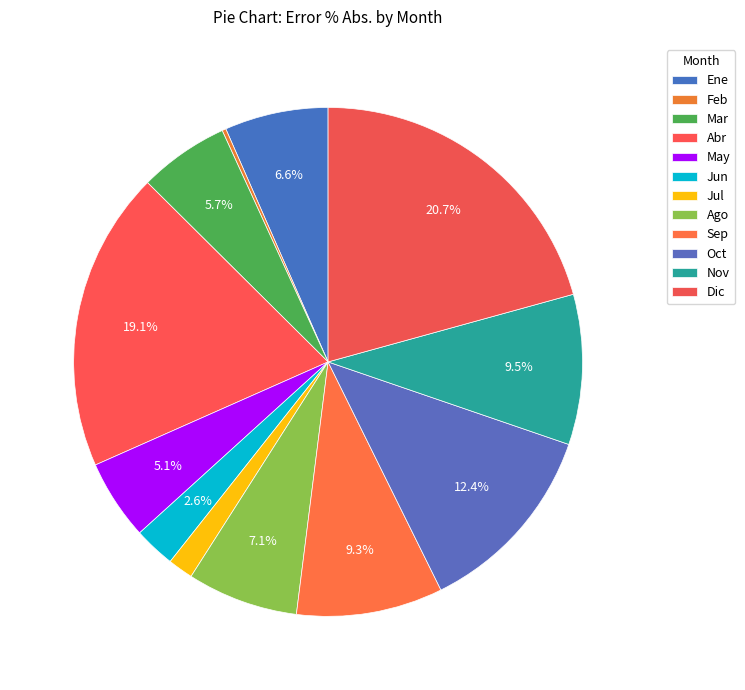

What is the smallest slice in the pie chart?

Feb